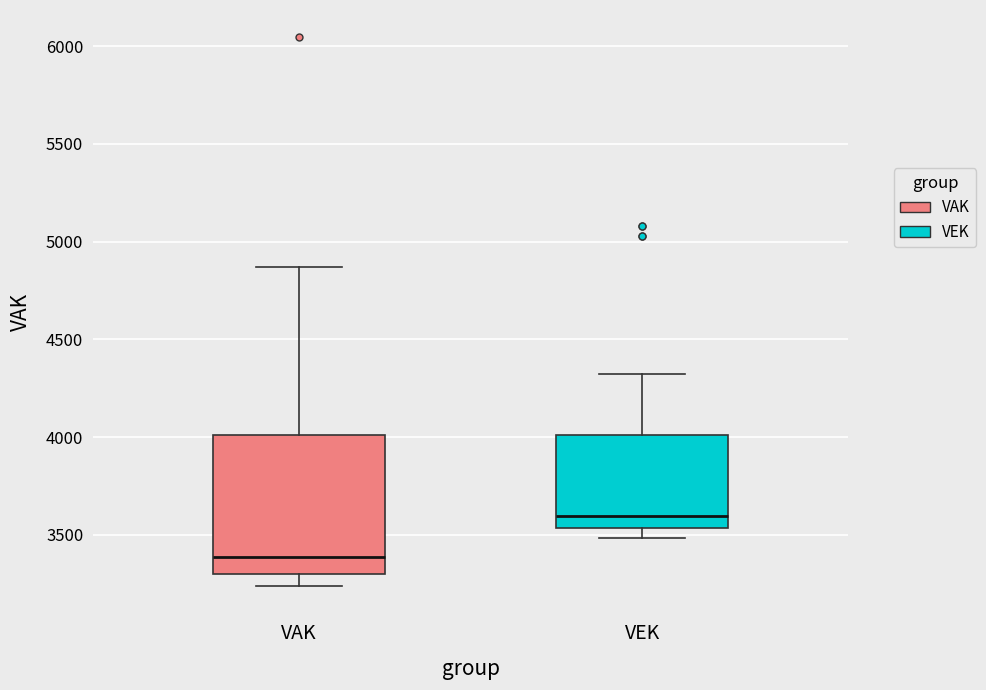

Where does the median line of the box for VEK sit on the y-axis? The values are not printed on the chart, so give them approximately, as read against the axis.

3600